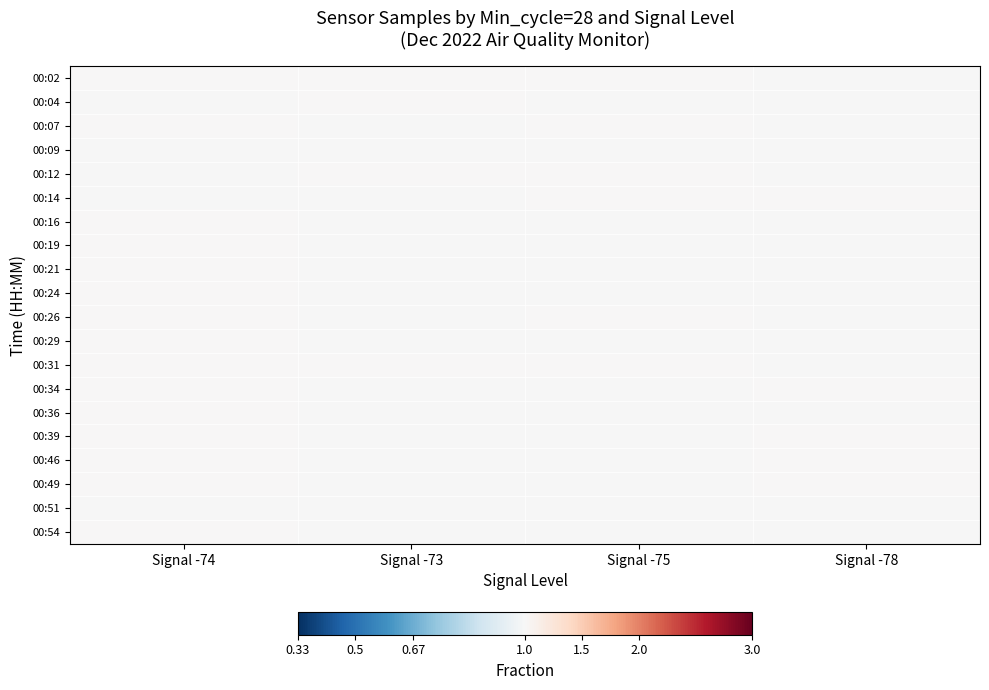

At Signal -78, list the series in order from largest to smallest.

00:39, 00:46, 00:34, 00:14, 00:49, 00:09, 00:24, 00:31, 00:36, 00:26, 00:54, 00:04, 00:16, 00:12, 00:21, 00:07, 00:02, 00:51, 00:19, 00:29